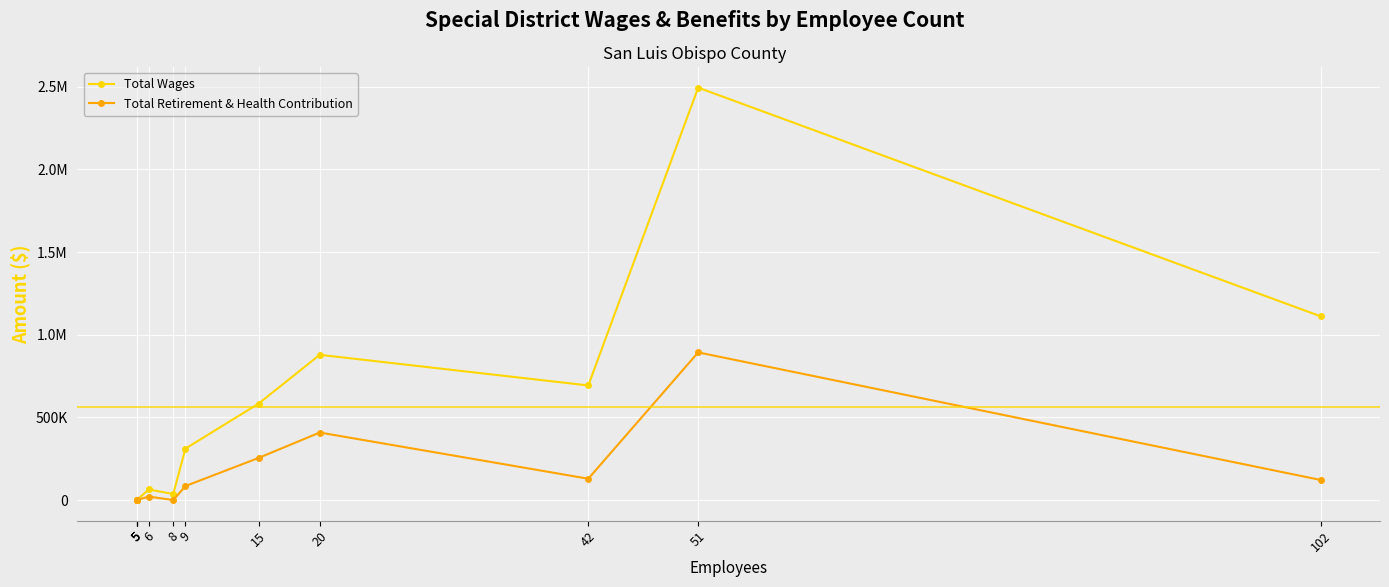

List the series in order of their peak value, lowest first.

Total Retirement & Health Contribution, Total Wages